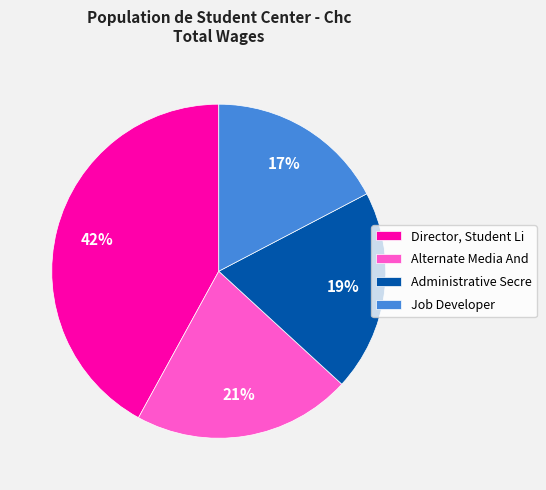

What is the smallest slice in the pie chart?

Job Developer